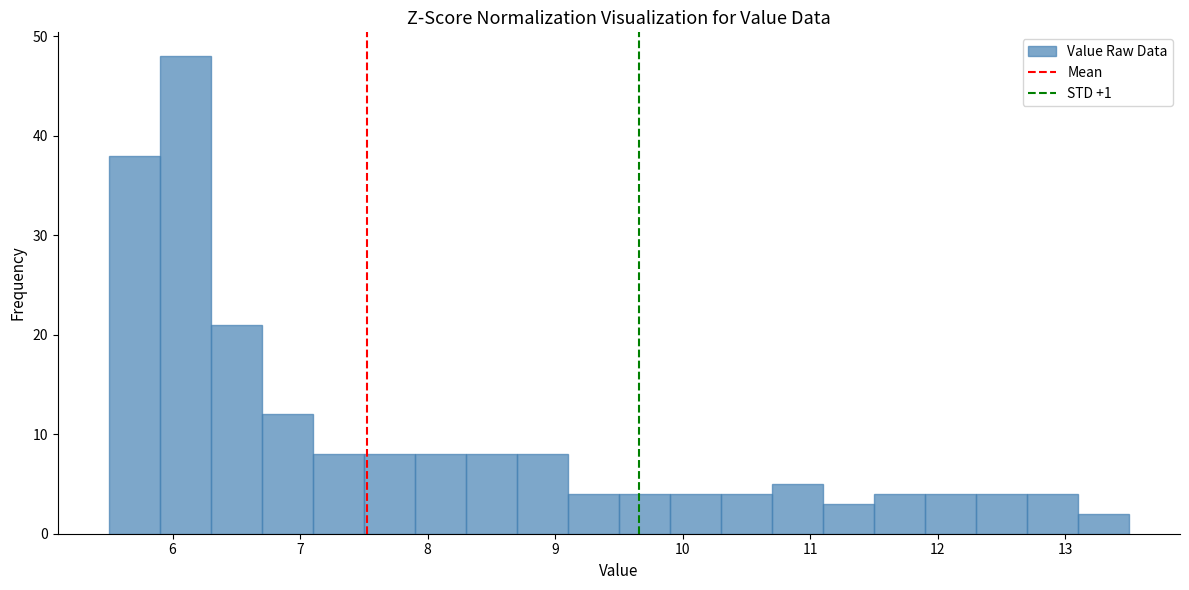

Over which range of the x-axis is the bar tallest?

5.9 to 6.3